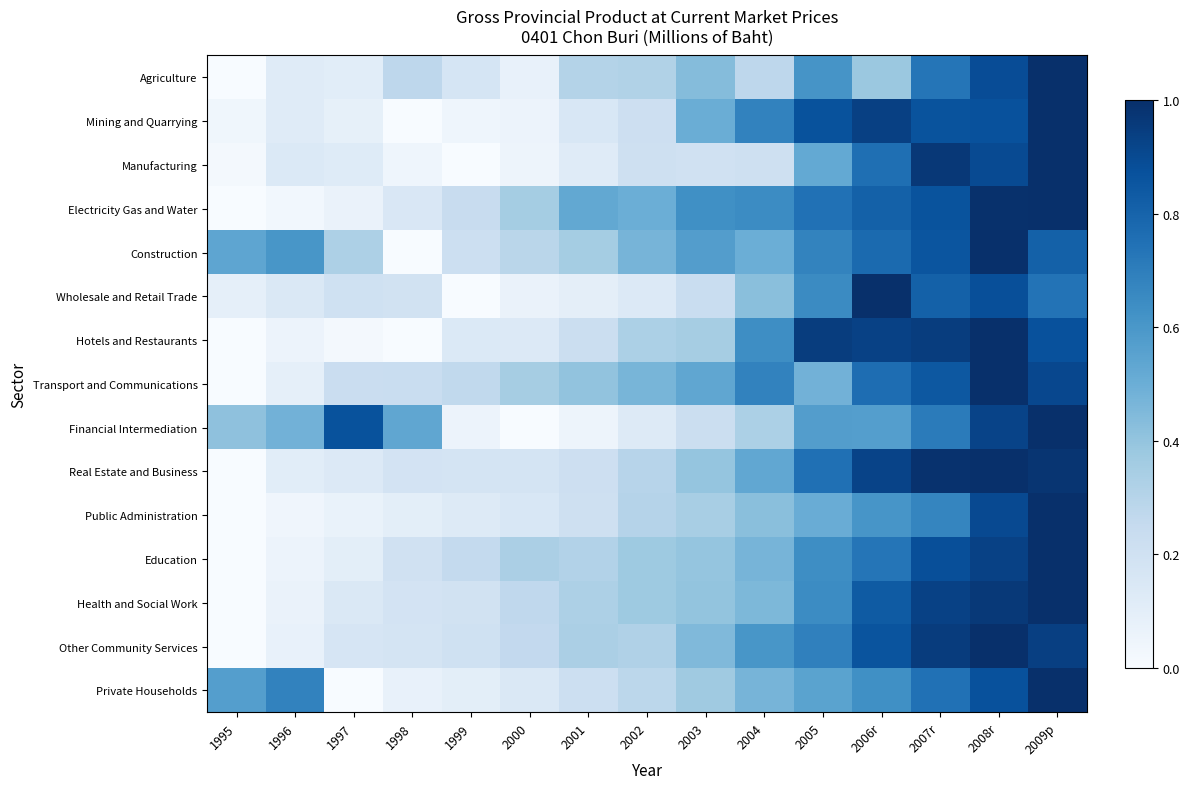

Reading left to right, list all the values displayed in this chart.

Agriculture: 1995=0.0	1996=0.1	1997=0.1	1998=0.3	1999=0.2	2000=0.1	2001=0.3	2002=0.3	2003=0.4	2004=0.3	2005=0.6	2006r=0.4	2007r=0.7	2008r=0.9	2009p=1.0
Mining and Quarrying: 1995=0.0	1996=0.1	1997=0.1	1998=0.0	1999=0.0	2000=0.1	2001=0.2	2002=0.2	2003=0.5	2004=0.7	2005=0.9	2006r=0.9	2007r=0.9	2008r=0.9	2009p=1.0
Manufacturing: 1995=0.0	1996=0.1	1997=0.1	1998=0.0	1999=0.0	2000=0.0	2001=0.1	2002=0.2	2003=0.2	2004=0.2	2005=0.5	2006r=0.8	2007r=1.0	2008r=0.9	2009p=1.0
Electricity Gas and Water: 1995=0.0	1996=0.0	1997=0.1	1998=0.2	1999=0.2	2000=0.4	2001=0.5	2002=0.5	2003=0.6	2004=0.6	2005=0.7	2006r=0.8	2007r=0.9	2008r=1.0	2009p=1.0
Construction: 1995=0.5	1996=0.6	1997=0.3	1998=0.0	1999=0.2	2000=0.3	2001=0.4	2002=0.5	2003=0.6	2004=0.5	2005=0.7	2006r=0.8	2007r=0.9	2008r=1.0	2009p=0.8
Wholesale and Retail Trade: 1995=0.1	1996=0.1	1997=0.2	1998=0.2	1999=0.0	2000=0.1	2001=0.1	2002=0.1	2003=0.2	2004=0.4	2005=0.7	2006r=1.0	2007r=0.8	2008r=0.9	2009p=0.7
Hotels and Restaurants: 1995=0.0	1996=0.1	1997=0.0	1998=0.0	1999=0.1	2000=0.1	2001=0.2	2002=0.3	2003=0.3	2004=0.6	2005=0.9	2006r=0.9	2007r=0.9	2008r=1.0	2009p=0.9
Transport and Communications: 1995=0.0	1996=0.1	1997=0.2	1998=0.2	1999=0.3	2000=0.3	2001=0.4	2002=0.5	2003=0.5	2004=0.7	2005=0.5	2006r=0.8	2007r=0.8	2008r=1.0	2009p=0.9
Financial Intermediation: 1995=0.4	1996=0.5	1997=0.9	1998=0.5	1999=0.1	2000=0.0	2001=0.0	2002=0.1	2003=0.2	2004=0.3	2005=0.6	2006r=0.6	2007r=0.7	2008r=0.9	2009p=1.0
Real Estate and Business: 1995=0.0	1996=0.1	1997=0.1	1998=0.2	1999=0.2	2000=0.2	2001=0.2	2002=0.3	2003=0.4	2004=0.5	2005=0.8	2006r=0.9	2007r=1.0	2008r=1.0	2009p=1.0
Public Administration: 1995=0.0	1996=0.0	1997=0.1	1998=0.1	1999=0.1	2000=0.2	2001=0.2	2002=0.3	2003=0.3	2004=0.4	2005=0.5	2006r=0.6	2007r=0.7	2008r=0.9	2009p=1.0
Education: 1995=0.0	1996=0.1	1997=0.1	1998=0.2	1999=0.3	2000=0.3	2001=0.3	2002=0.4	2003=0.4	2004=0.5	2005=0.6	2006r=0.7	2007r=0.9	2008r=0.9	2009p=1.0
Health and Social Work: 1995=0.0	1996=0.1	1997=0.1	1998=0.2	1999=0.2	2000=0.3	2001=0.3	2002=0.4	2003=0.4	2004=0.5	2005=0.6	2006r=0.8	2007r=0.9	2008r=1.0	2009p=1.0
Other Community Services: 1995=0.0	1996=0.1	1997=0.2	1998=0.2	1999=0.2	2000=0.3	2001=0.3	2002=0.3	2003=0.4	2004=0.6	2005=0.7	2006r=0.9	2007r=0.9	2008r=1.0	2009p=0.9
Private Households: 1995=0.6	1996=0.7	1997=0.0	1998=0.1	1999=0.1	2000=0.1	2001=0.2	2002=0.3	2003=0.4	2004=0.5	2005=0.6	2006r=0.6	2007r=0.7	2008r=0.9	2009p=1.0